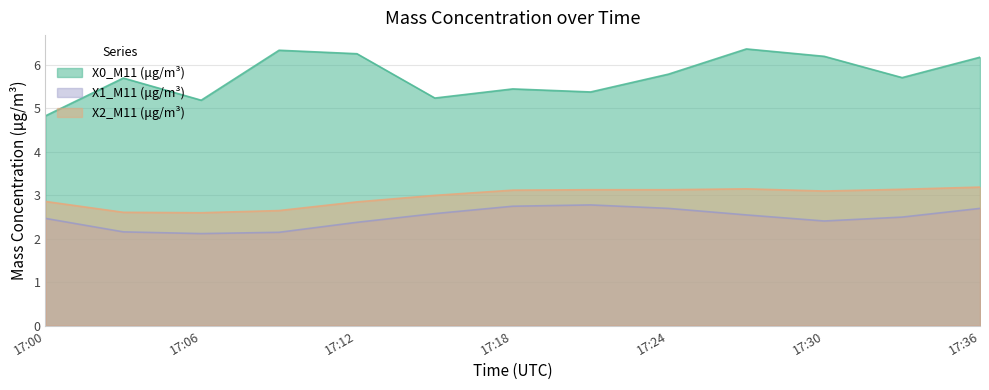

What is the spread (max minus min) of values at 17:00?

2.4